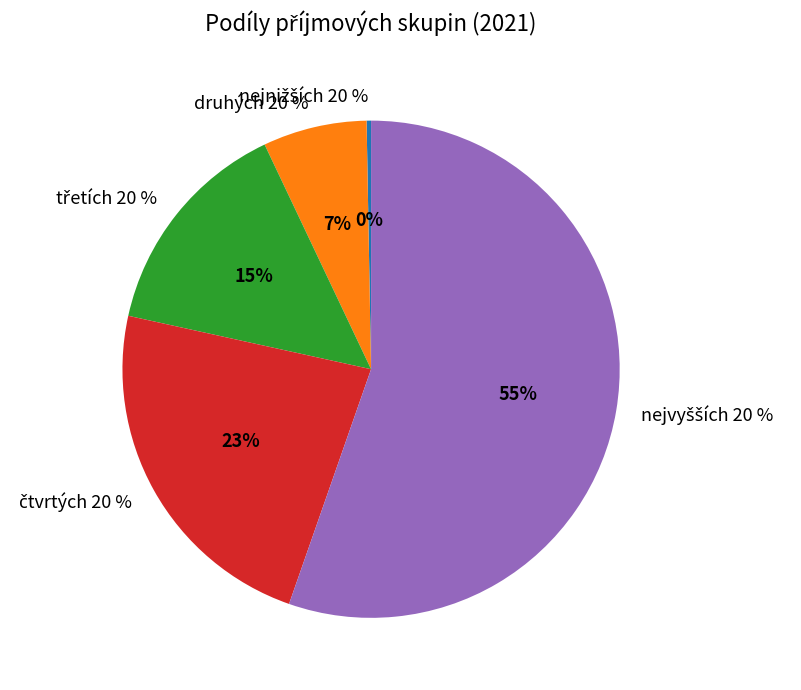

Is there any slice that represents more than half of the pie?

Yes